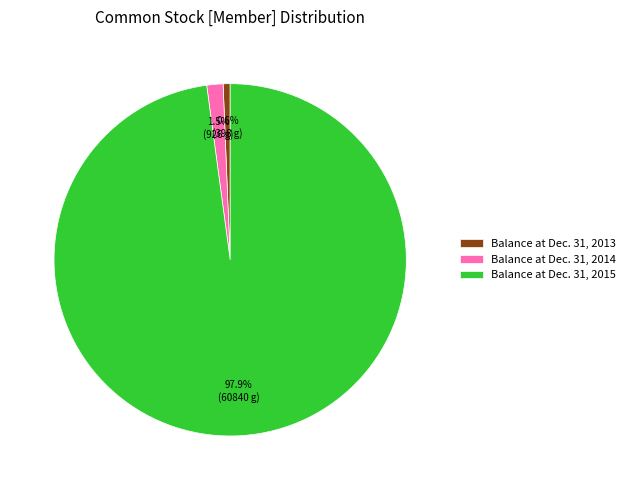

How much of the chart is everything except Balance at Dec. 31, 2014?

98.5%